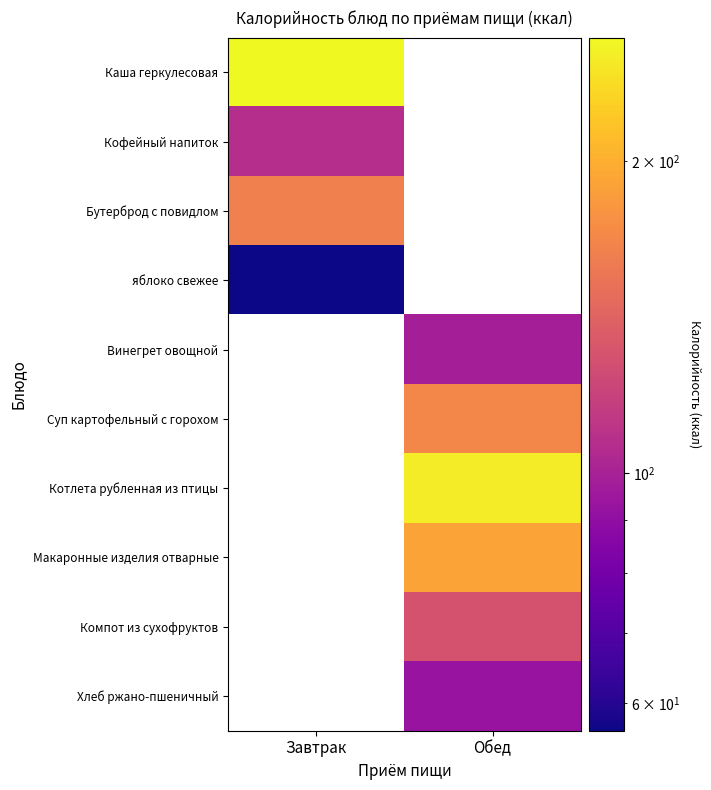

List the labels in order of Бутерброд с повидлом value, largest first.

Завтрак, Обед